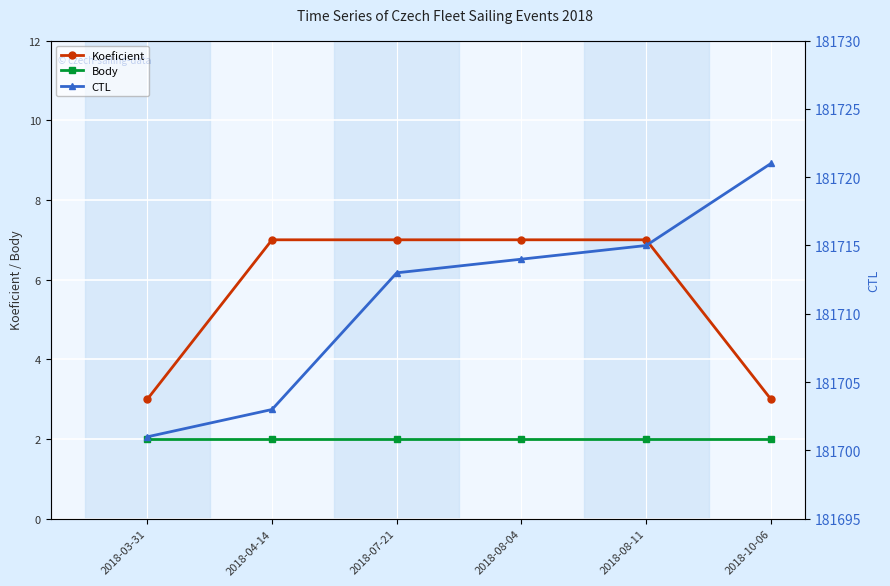

What are all the series names shown in the legend?

Koeficient, Body, CTL